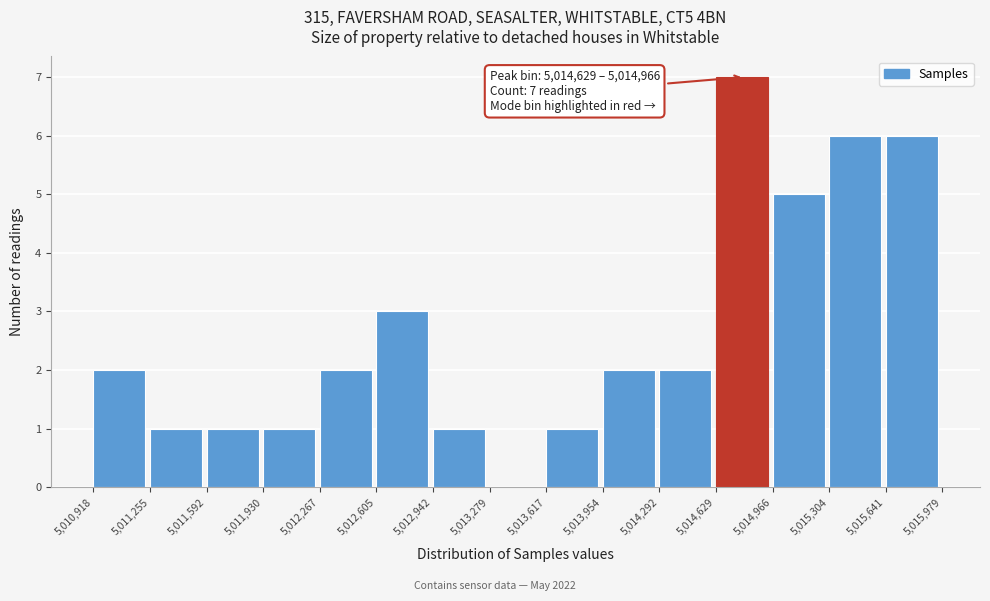

Which range on the x-axis has the tallest bar?

5,014,629 to 5,014,966